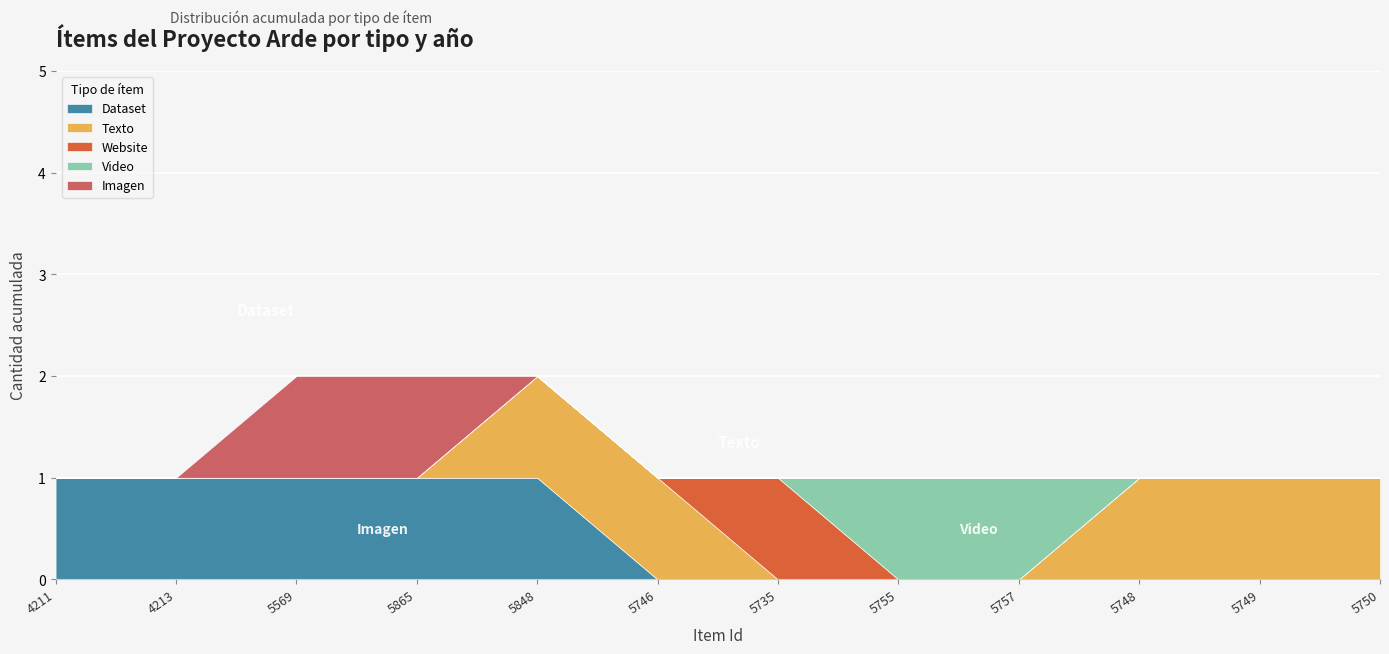

True or false: Dataset and Texto intersect in this chart.

False